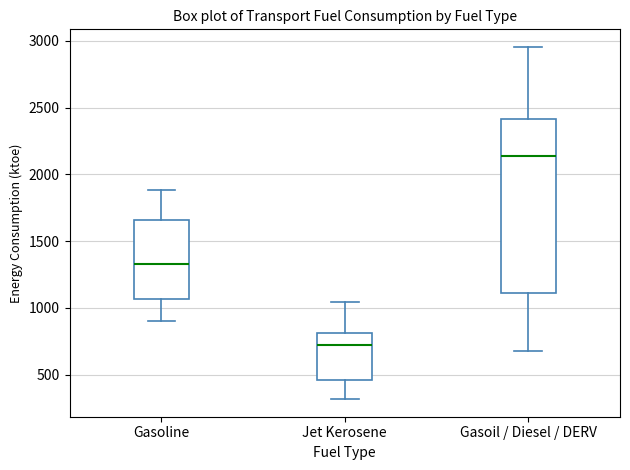

Which box's median line is the highest?

Gasoil / Diesel / DERV